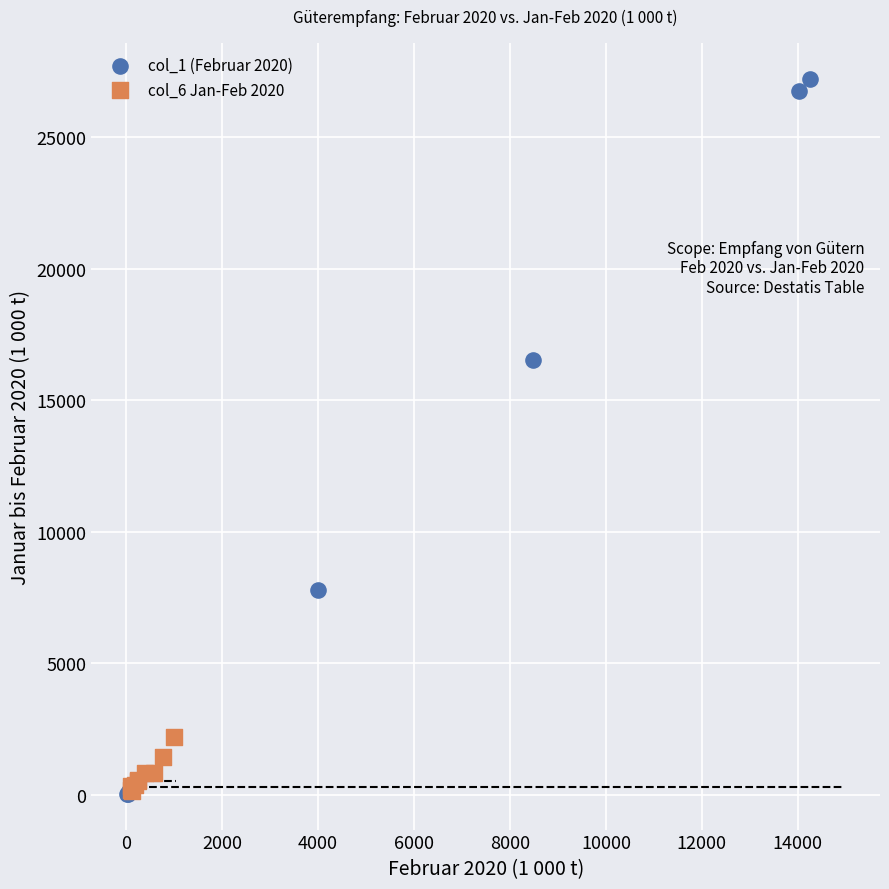

What are all the series names shown in the legend?

col_1 (Februar 2020), col_6 Jan-Feb 2020